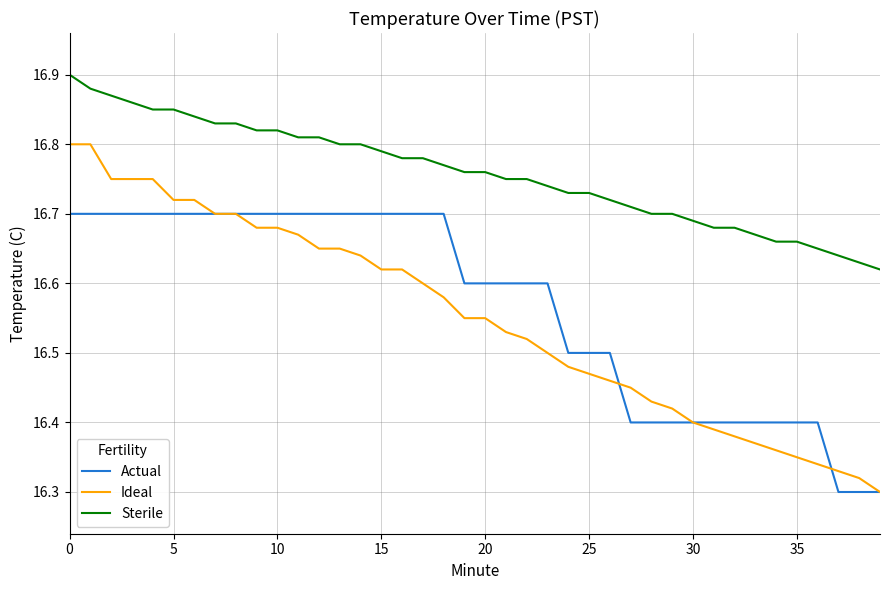

Rank the series by their maximum value, from highest to lowest.

Sterile, Ideal, Actual